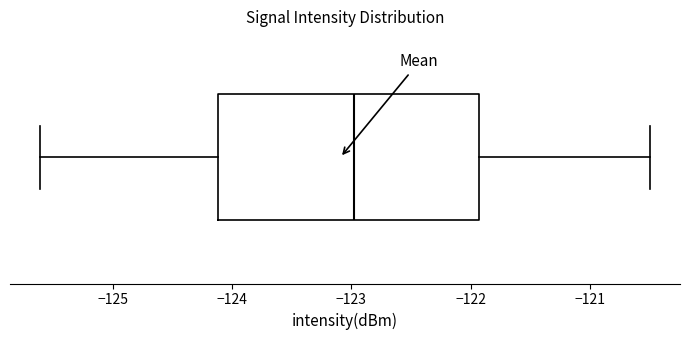

Transcribe this box plot: give where the median line is, the range the box spans, and where the two whiskers end, as read against the x-axis. The values are not printed on the chart, so give them approximately, as read against the axis.

median -123.0, box -124.1 to -121.9, whiskers -125.6 to -120.5